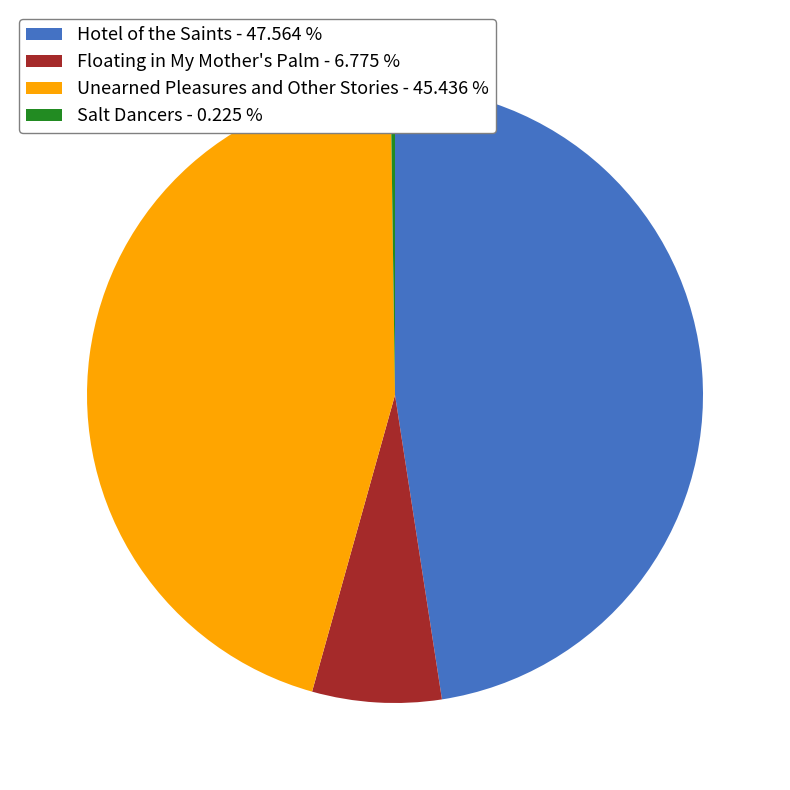

Does Hotel of the Saints - 47.564 % account for over 50% of the chart?

No